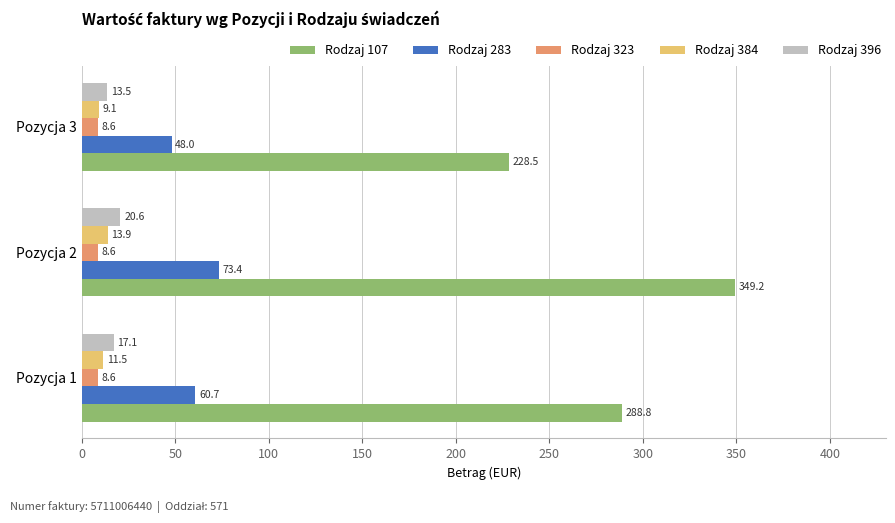

Is it true that Rodzaj 396 equals 17.1 at Pozycja 1?

True